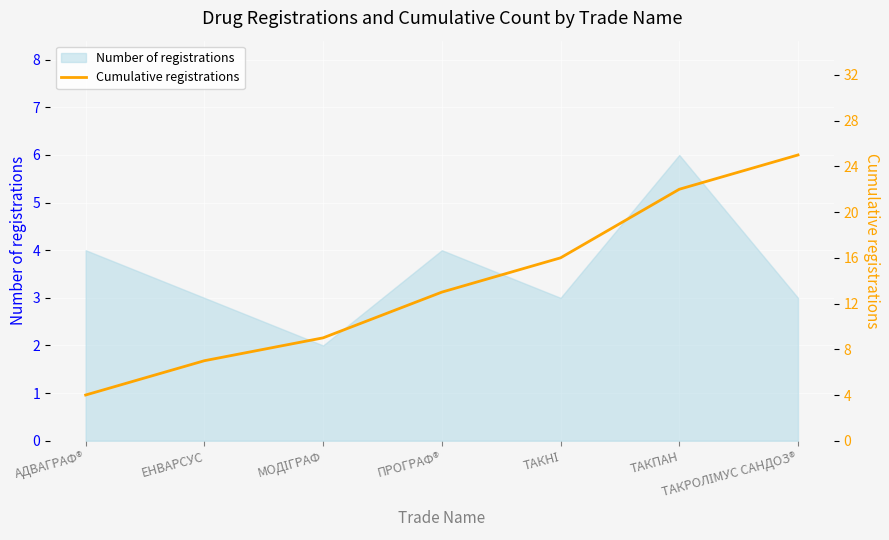

What is the change in value from ПРОГРАФ® to ТАКНІ?

+3